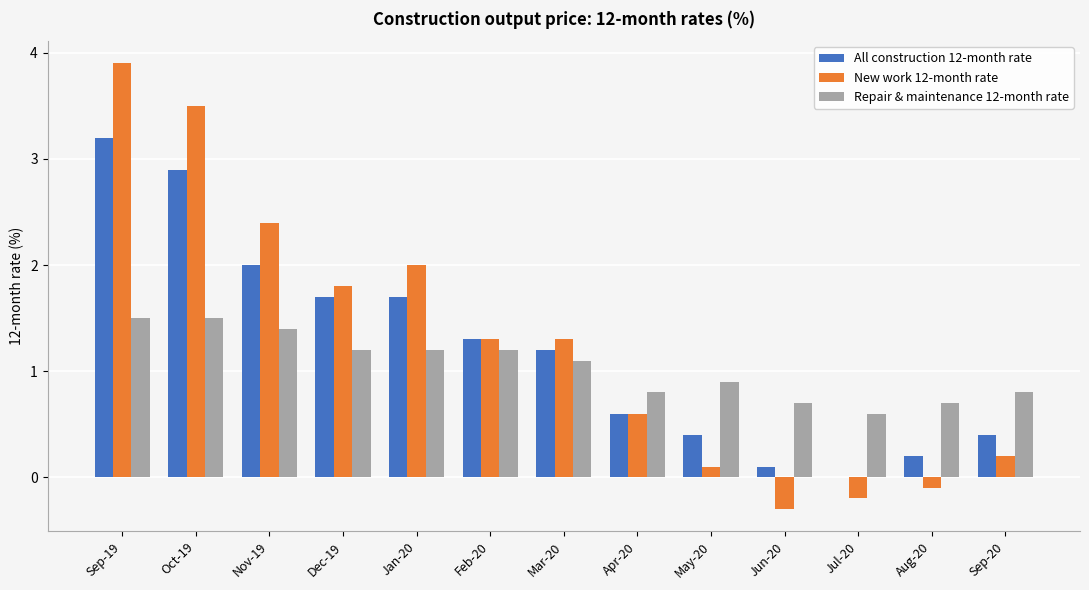

Is it true that Repair & maintenance 12-month rate equals 0.5 at Dec-19?

False